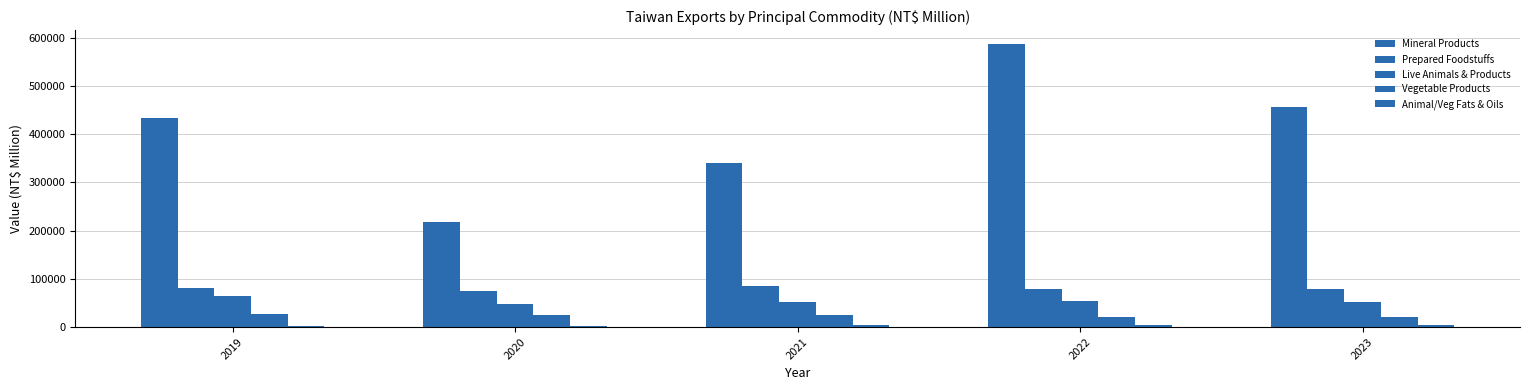

The value of Vegetable Products at 2019 is 14960. True or false?

False